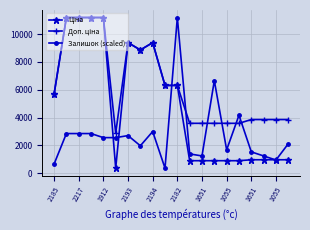

At how many categories does at least one series exceed 5946?

10